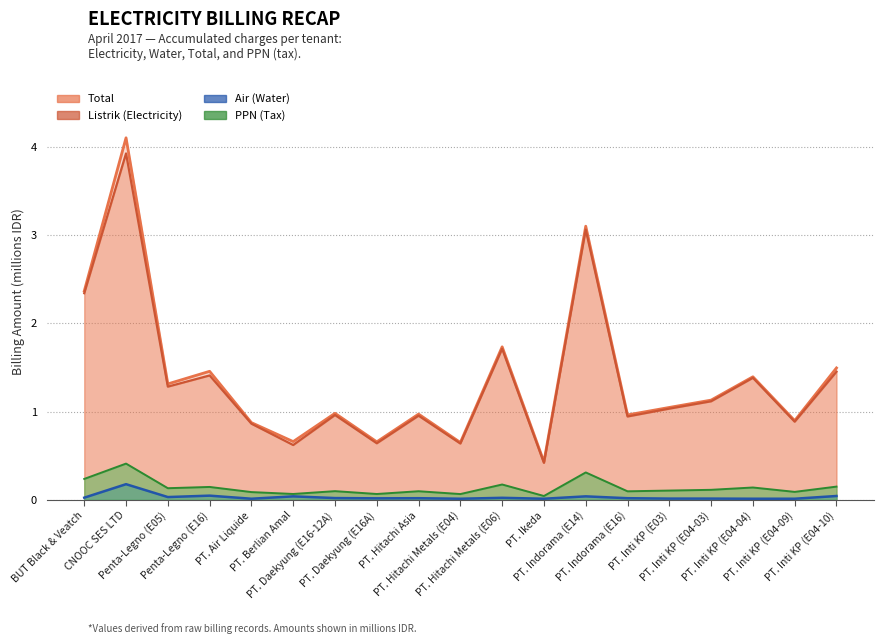

Does the chart have visible grid lines?

Yes